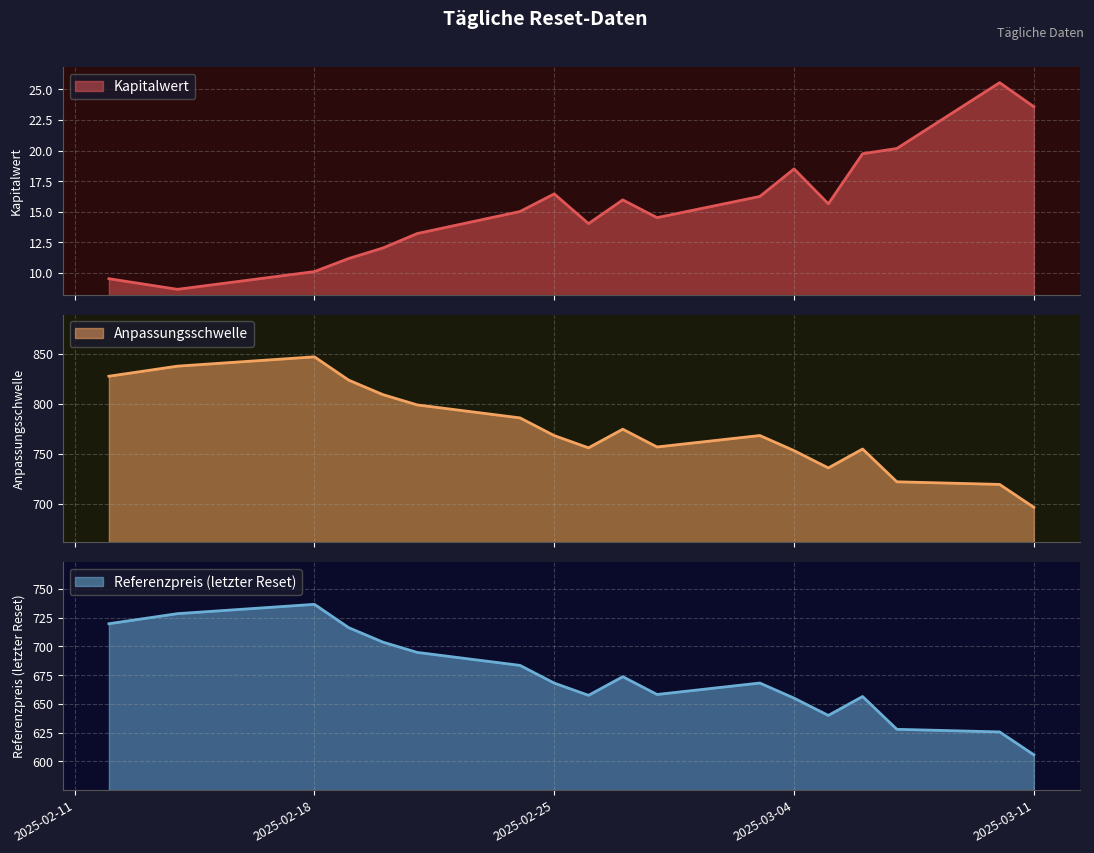

Is the value of Referenzpreis (letzter Reset) at 2025-02-25 greater than the value of Anpassungsschwelle at 2025-02-21?

No